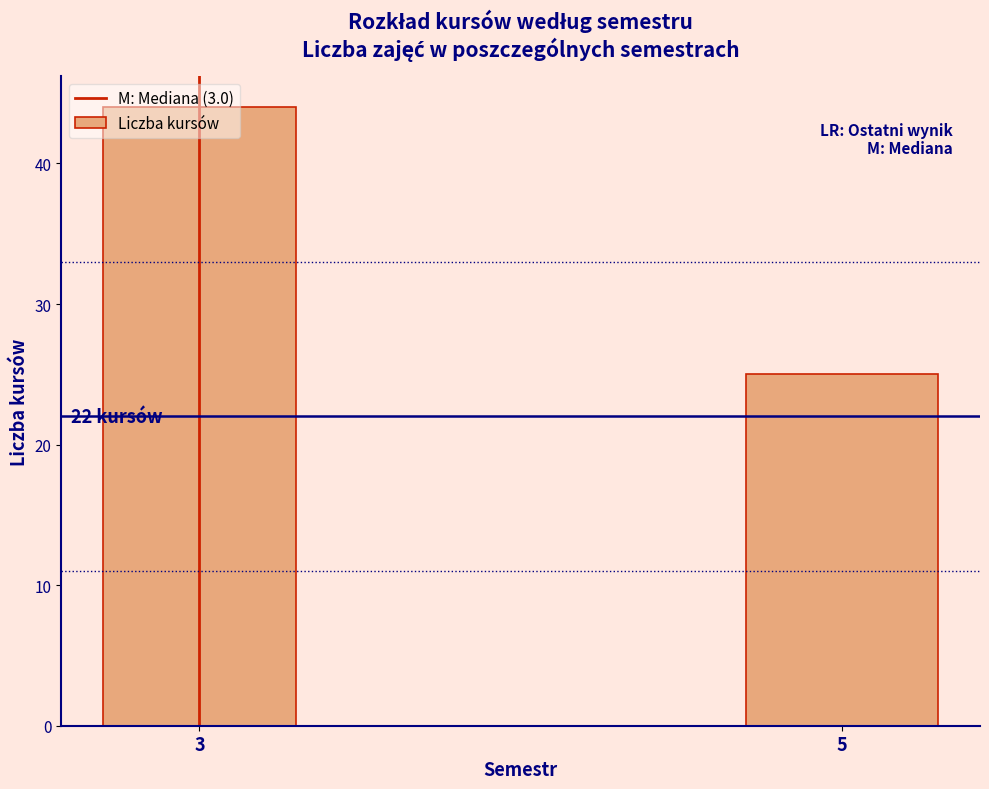

List the labels in order of value, largest first.

3, 5